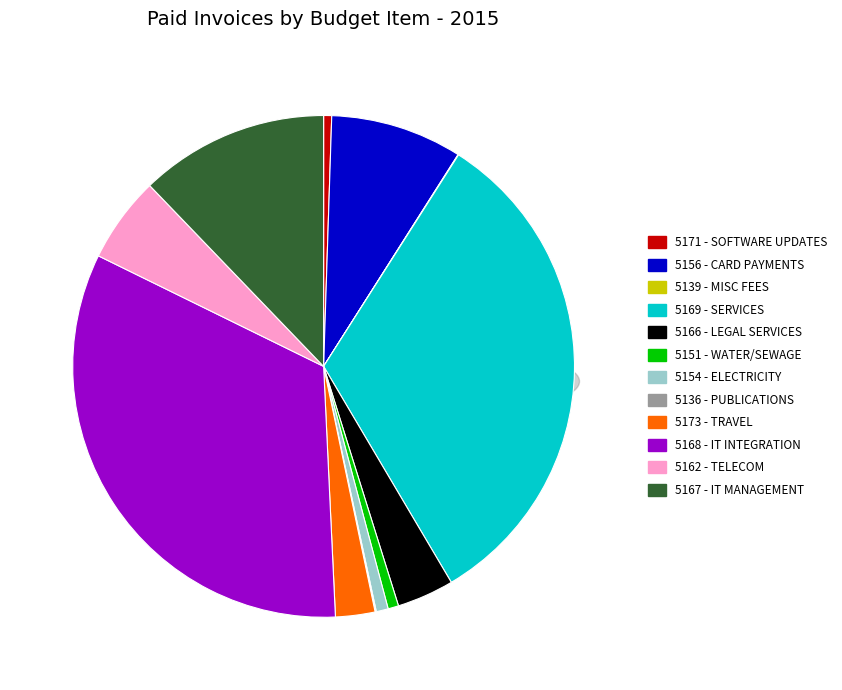

What portion of the pie excludes 5173?

97.5%